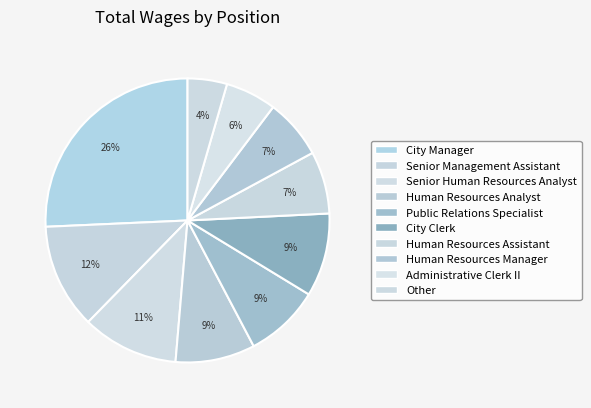

Is the sum of Human Resources Analyst and Senior Management Assistant greater than half?

No